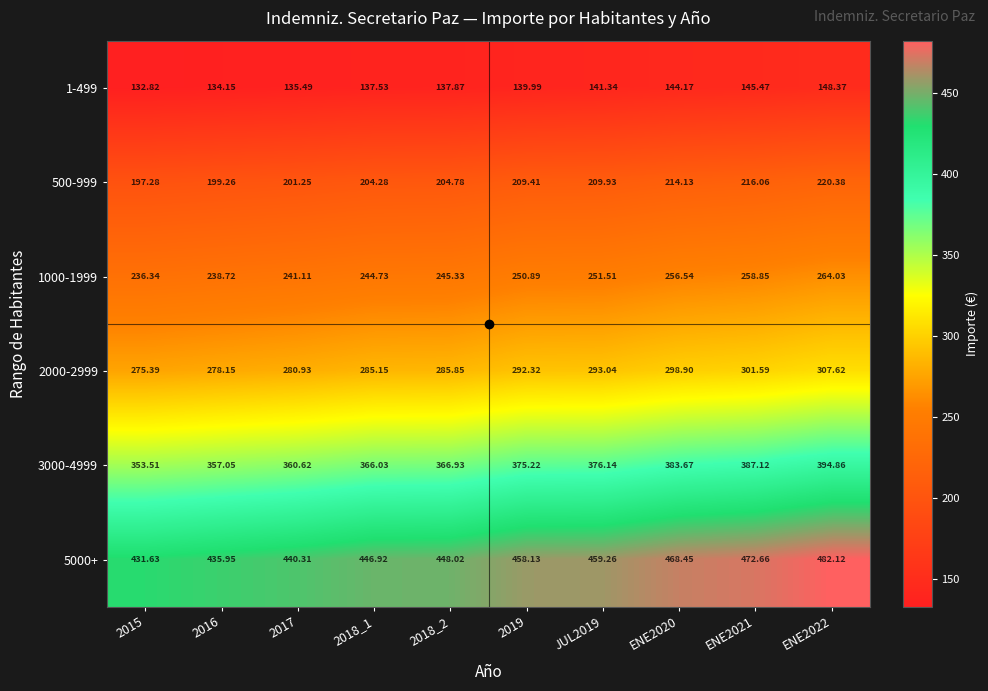

Is the value of 2000-2999 at 2018_1 greater than the value of 1-499 at ENE2020?

Yes